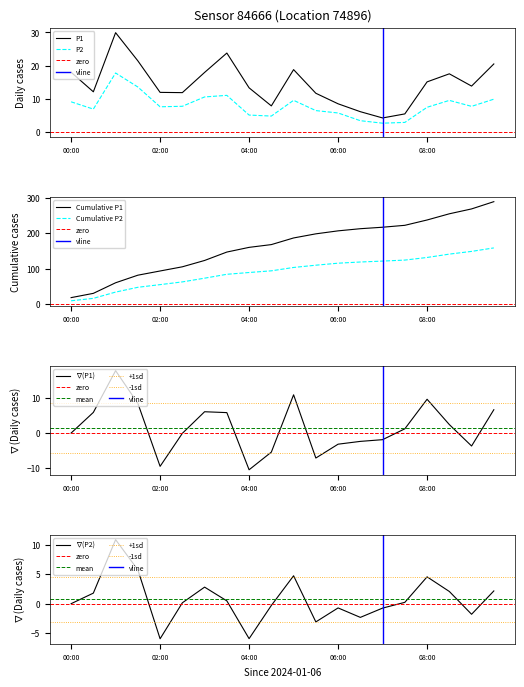

What is the difference between the highest and lowest values at 05:30?

5.2